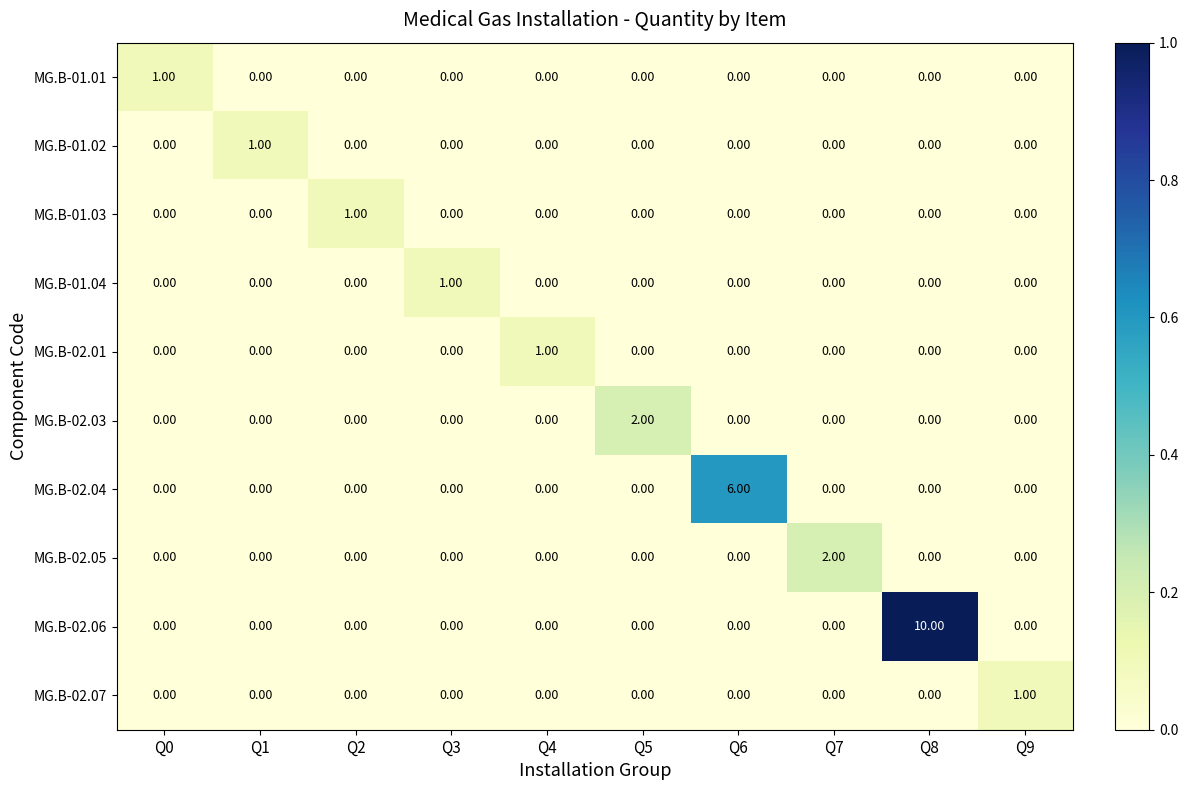

Between Q7 and Q9, which series saw the biggest shift?

MG.B-02.05